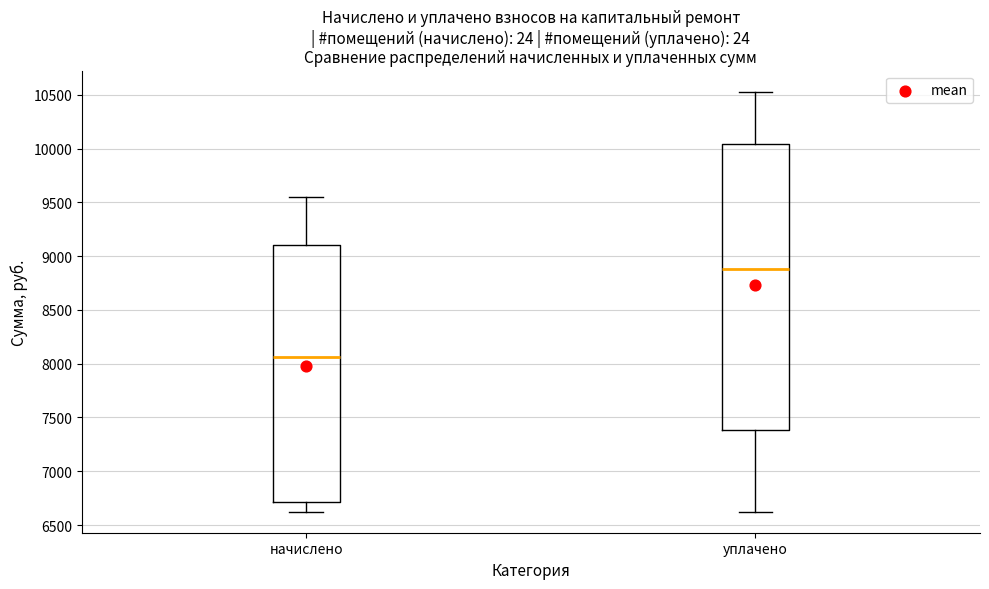

Where does the lower whisker of the box for уплачено end on the y-axis? The values are not printed on the chart, so give them approximately, as read against the axis.

6650